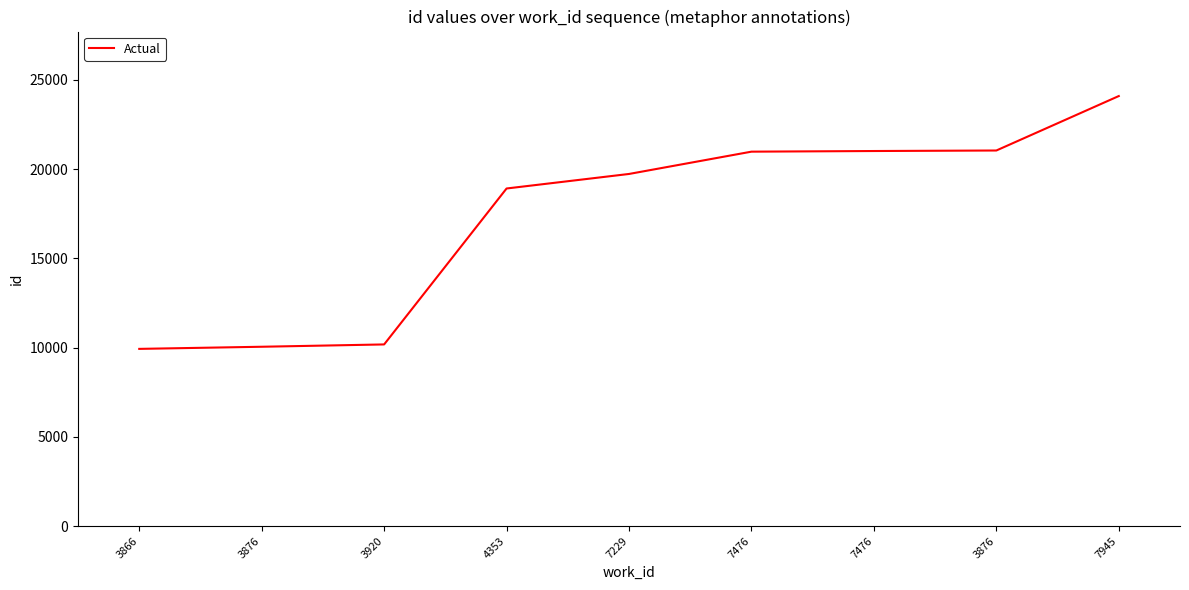

List the labels in order of value, largest first.

7945, 3876, 7476, 7476, 7229, 4353, 3920, 3876, 3866